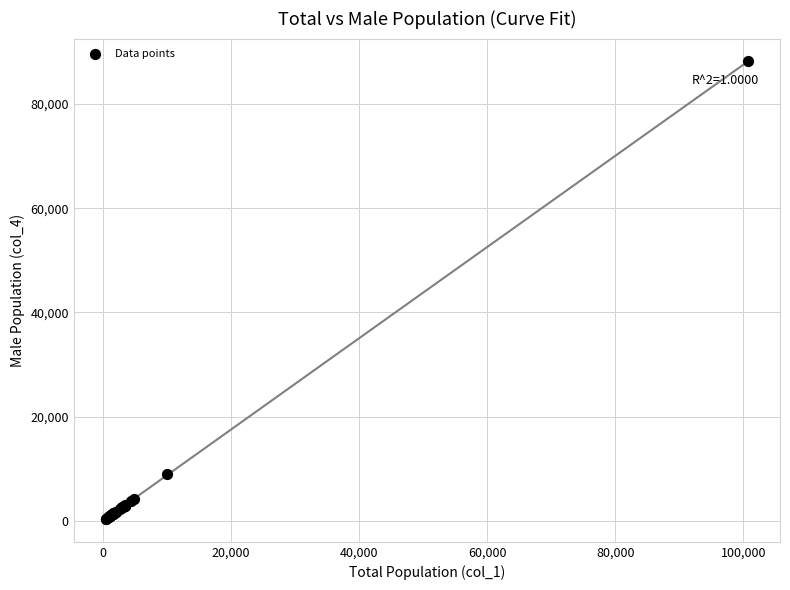

What Y value in the scatter plot is closest to 44278?

8906